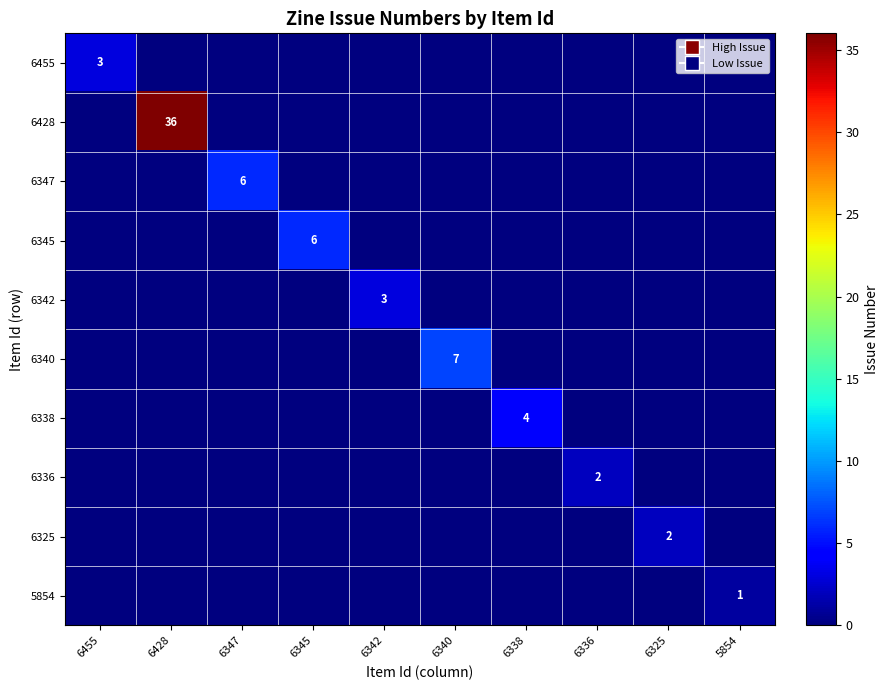

The value of 6342 at 6342 is 3. True or false?

True